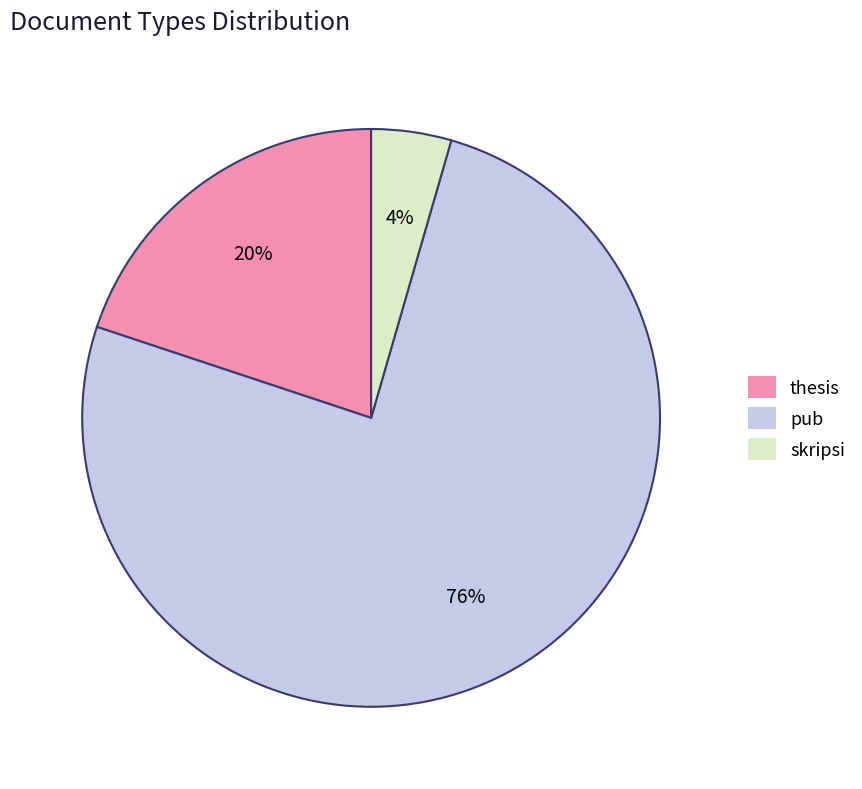

How many slices are in this pie chart?

3